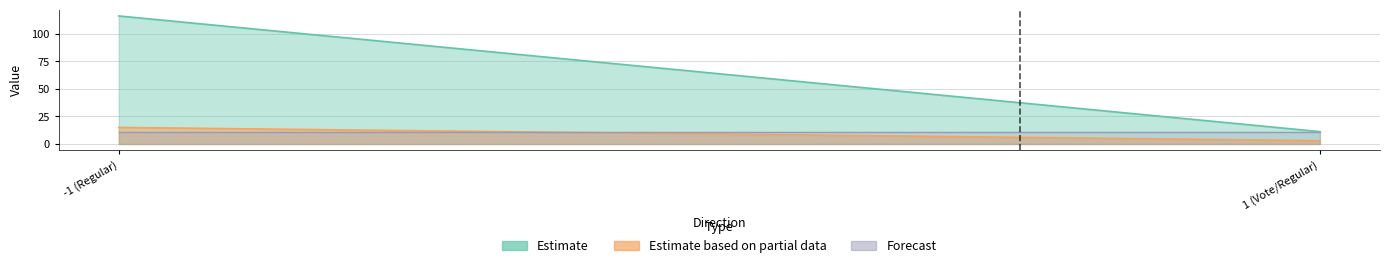

What is the sum of the Estimate values at direction: 1 and direction: -1?

127.3